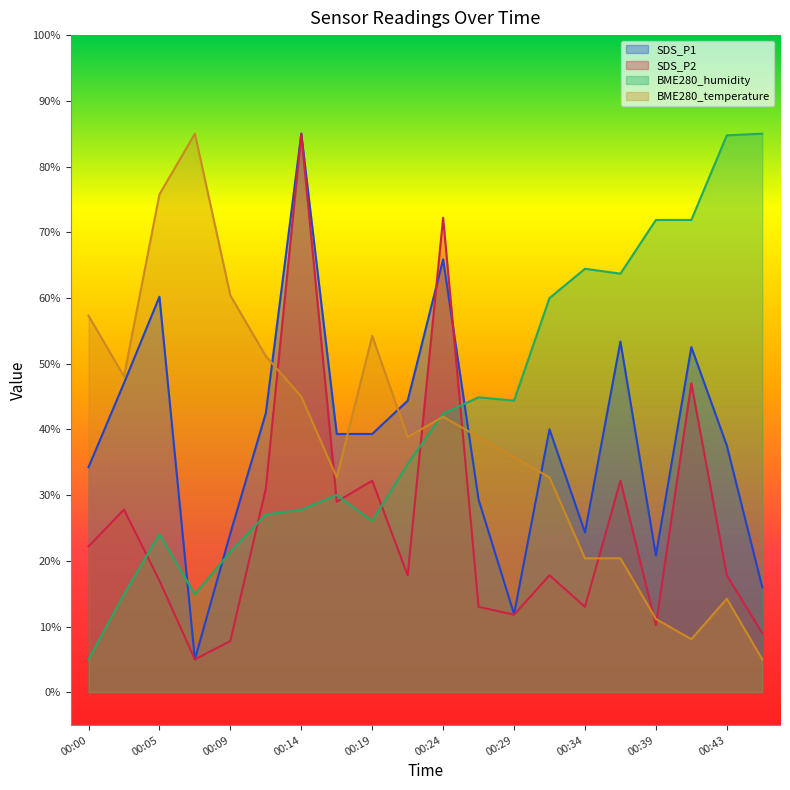

Which series has the largest total across all categories?

BME280_humidity